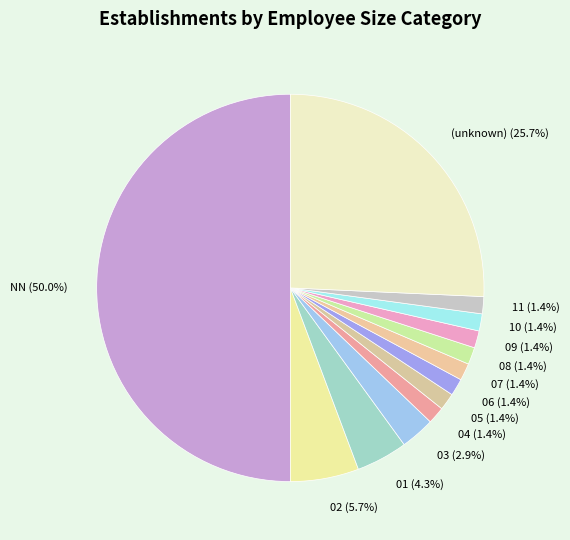

Is (unknown) the majority of the pie?

No